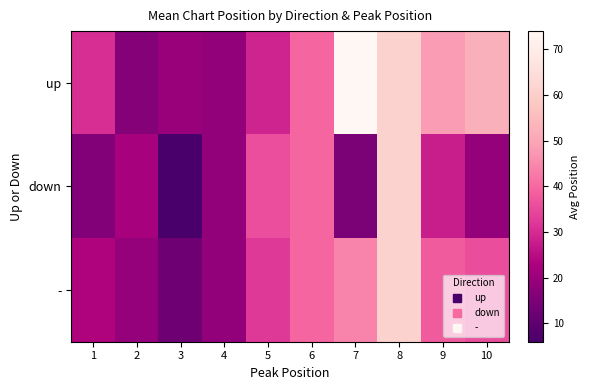

List the series in order of their peak value, lowest first.

down, -, up